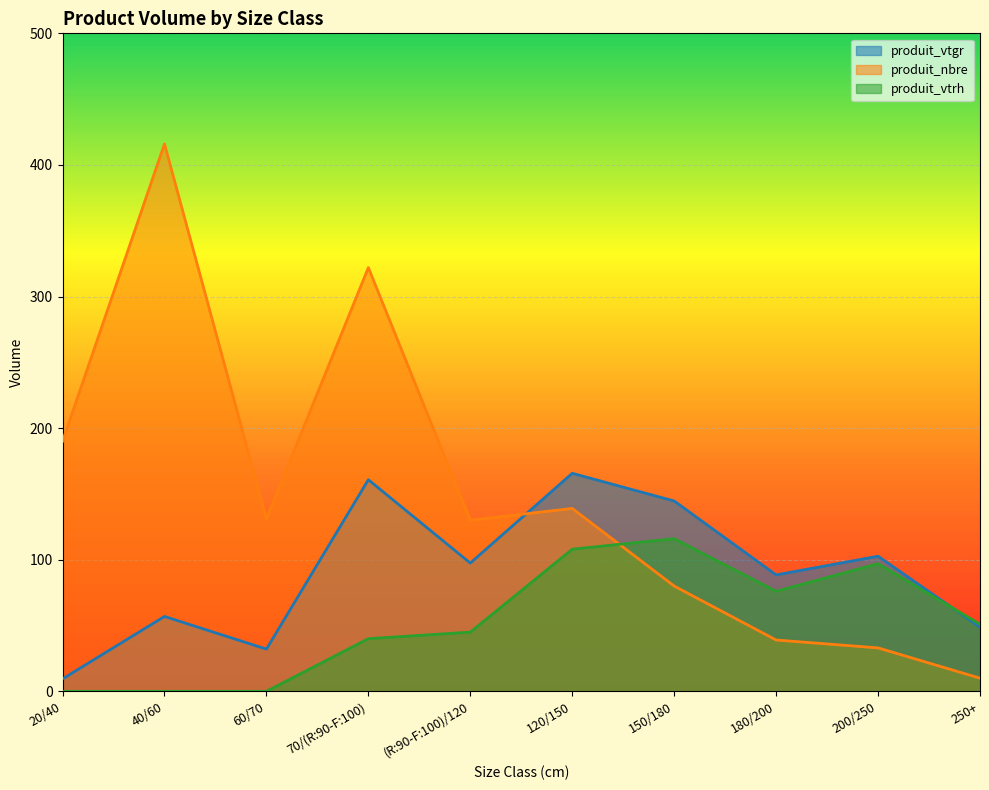

How many values in the produit_vtgr series are below 97?

5